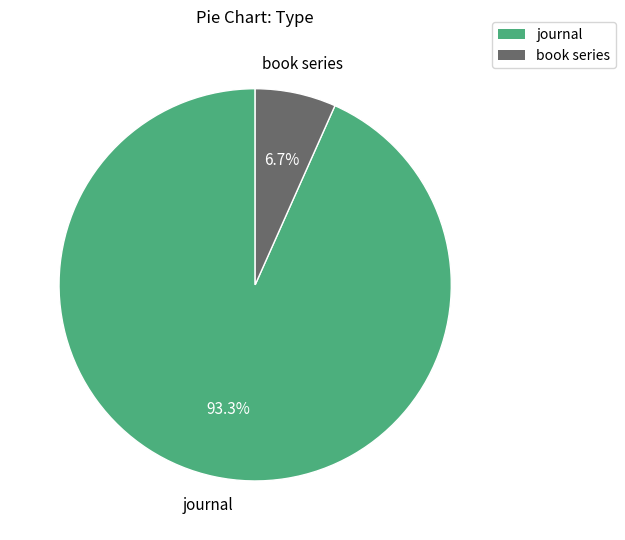

To the nearest percent, what is the difference between the largest and smallest slice percentages?

87%